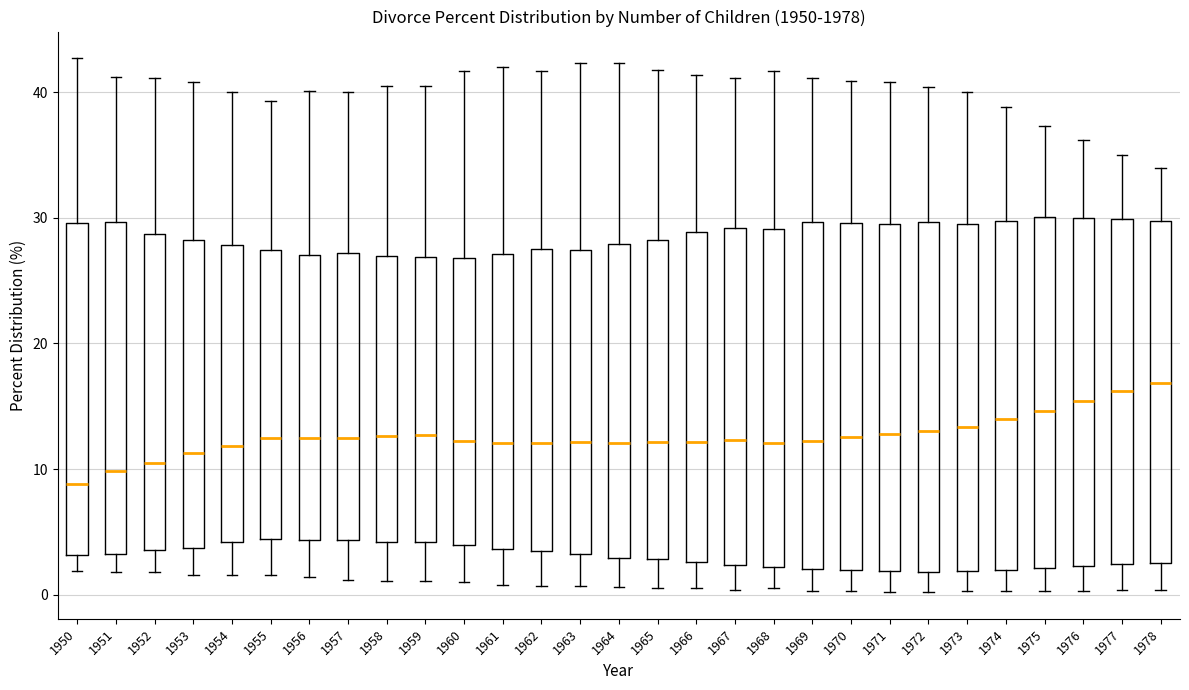

Where does the upper whisker of the box at x = 1950 end on the y-axis? The values are not printed on the chart, so give them approximately, as read against the axis.

43